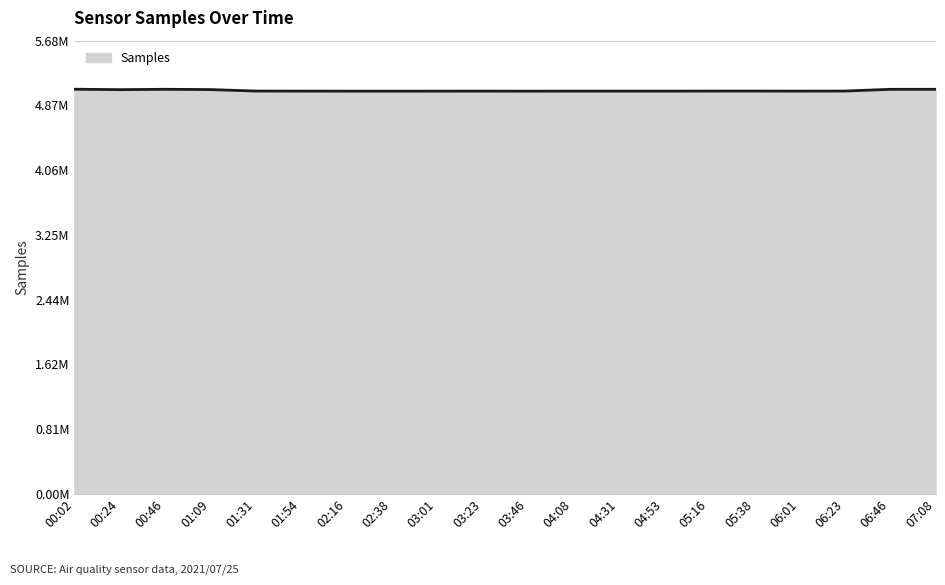

What is the maximum value shown in the chart?

5073457